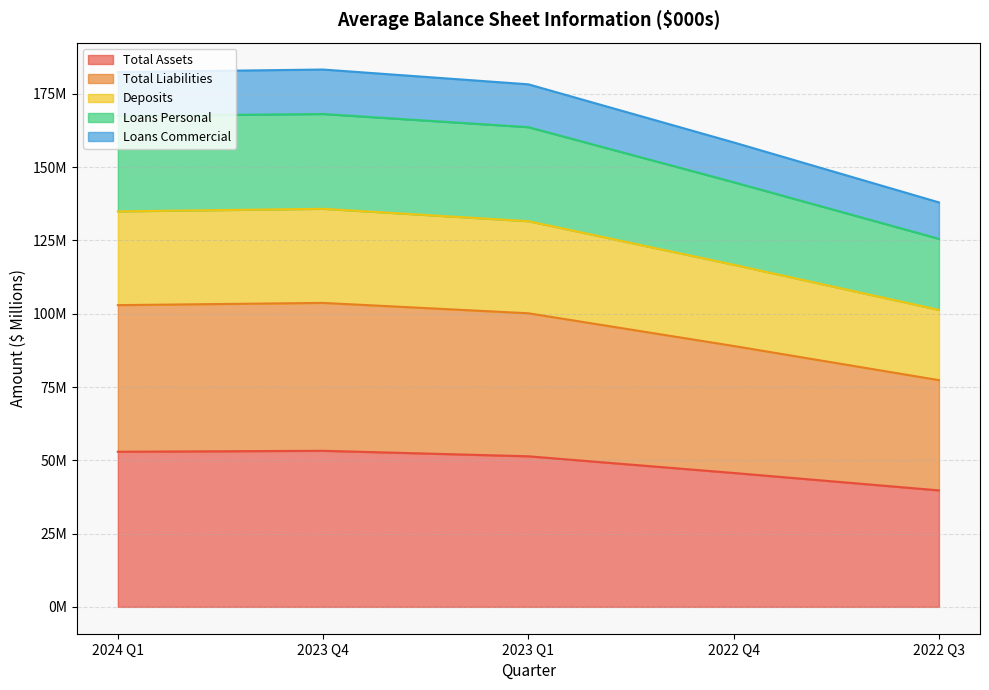

Is the value of Loans Commercial at 2024 Q1 greater than the value of Deposits at 2022 Q3?

No